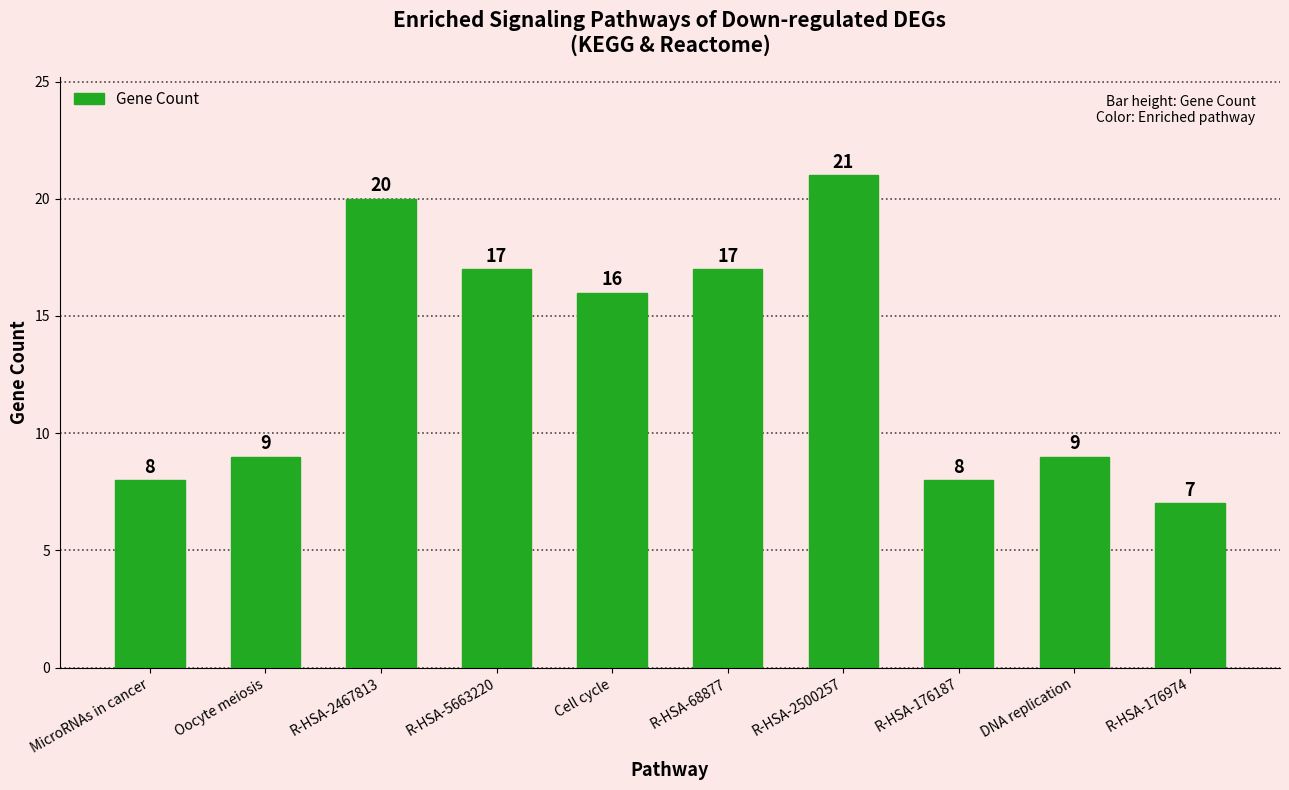

How many categories are shown in the chart?

10